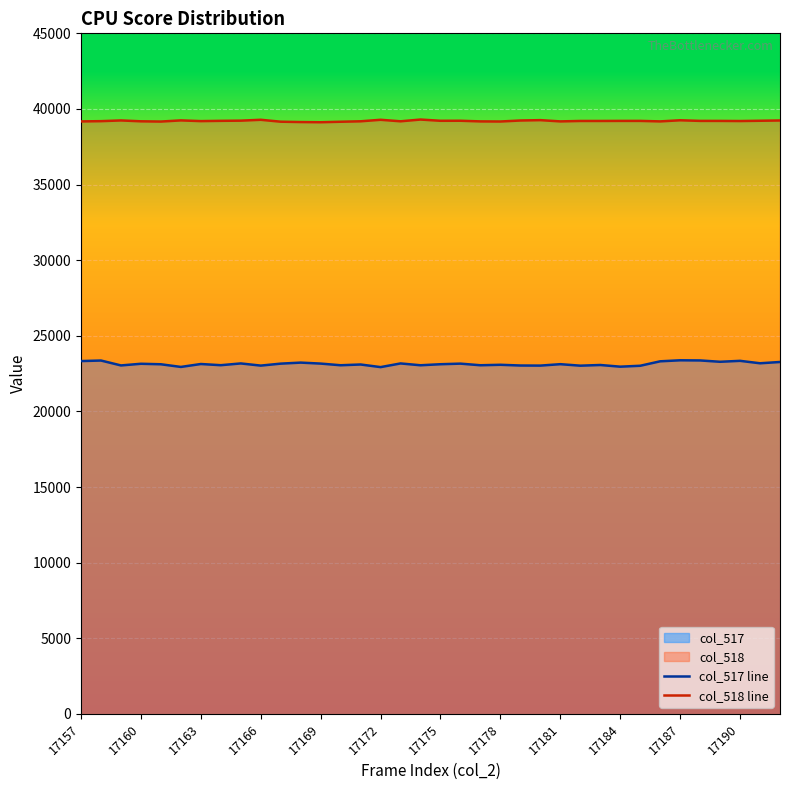

What is the difference between the maximum and minimum values in the col_518 line series?

177